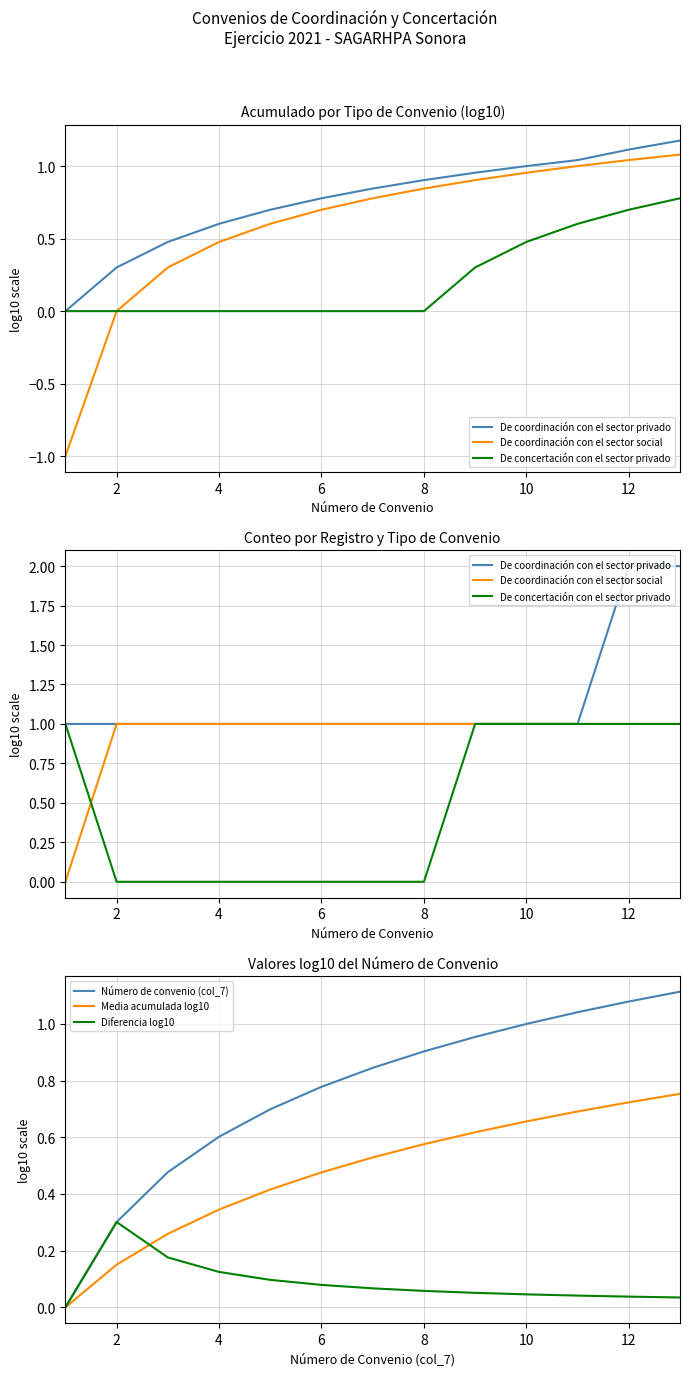

How many values in the Media acumulada log10 series exceed 0?

12